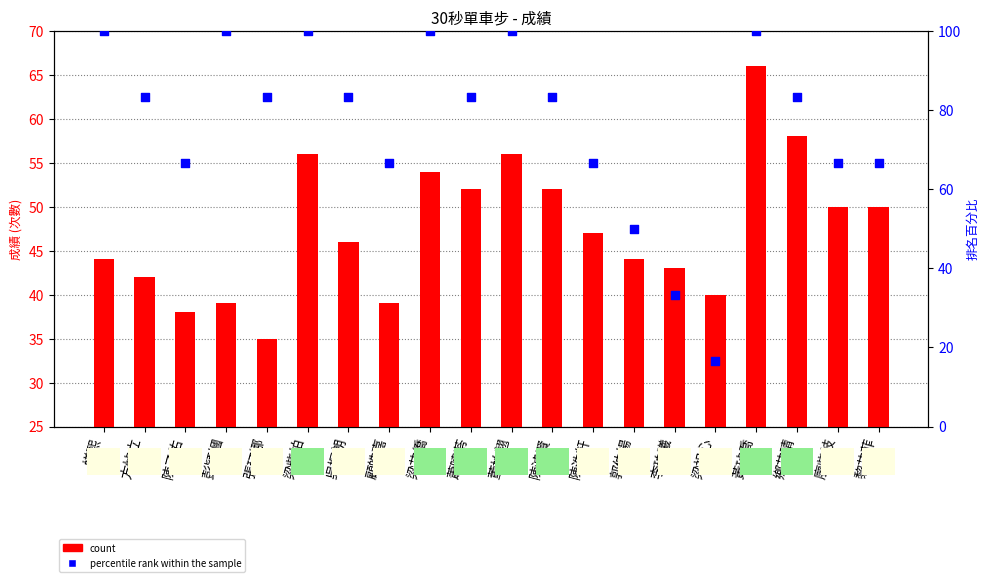

What are all the series names shown in the legend?

count, percentile rank within the sample